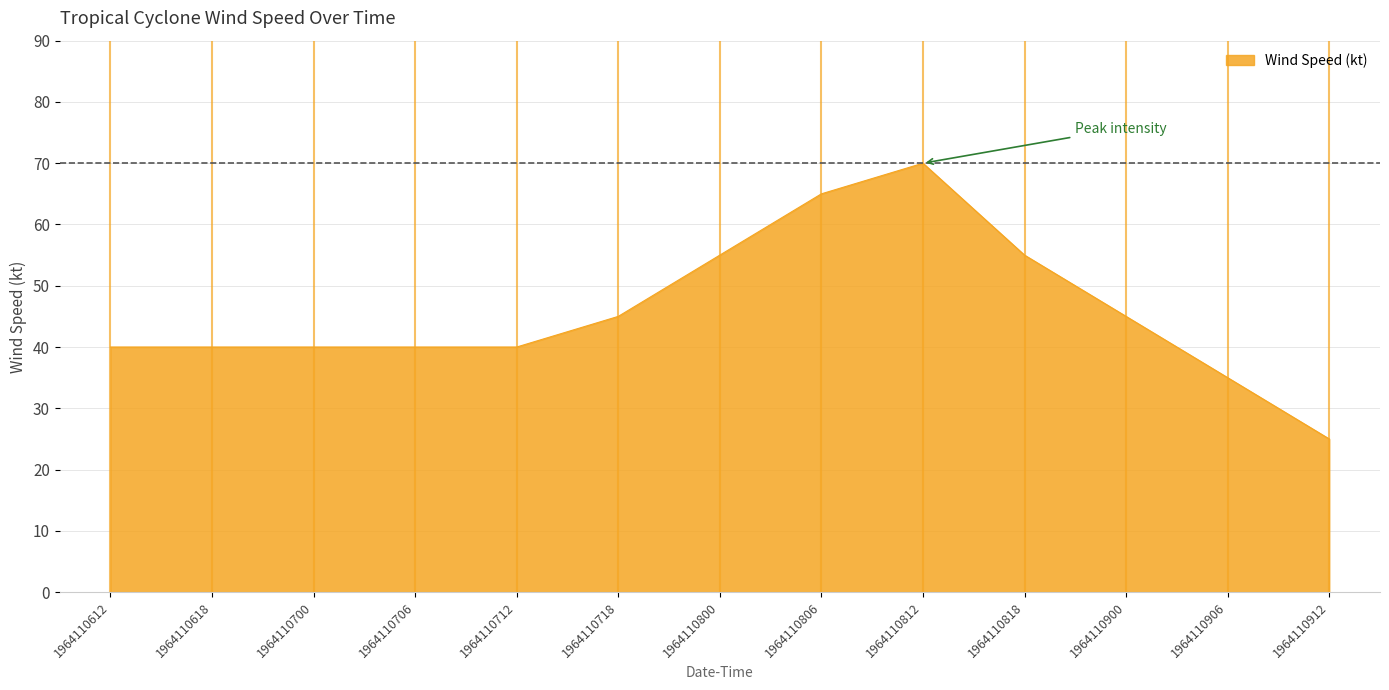

What is the approximate value at 1964110812?

70